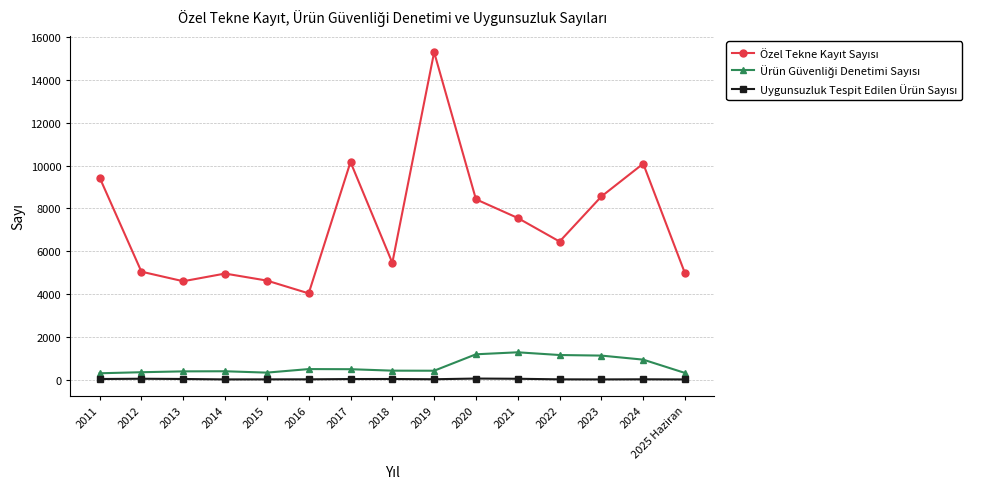

What is the greatest value displayed?

15297